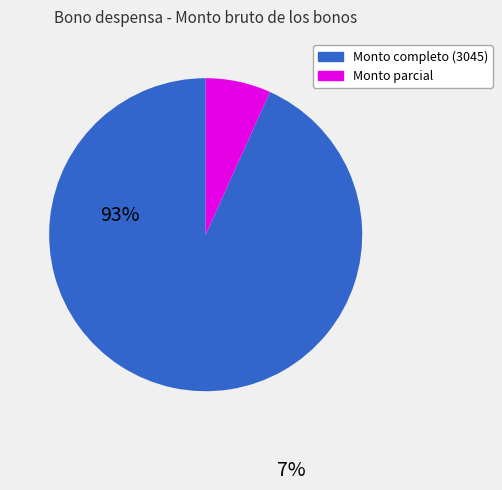

Which slice is the smallest?

Monto parcial